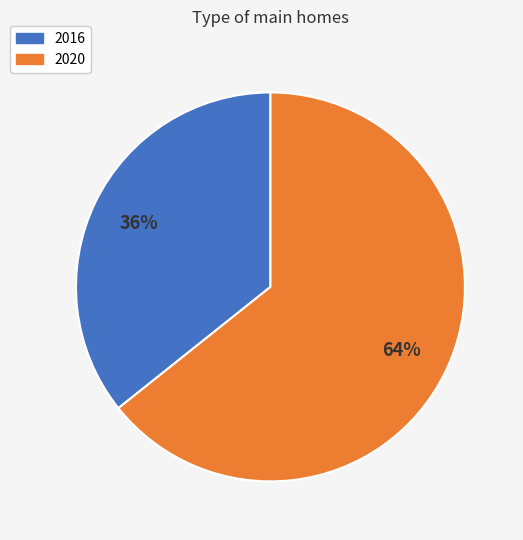

Does 2016 account for over 50% of the chart?

No